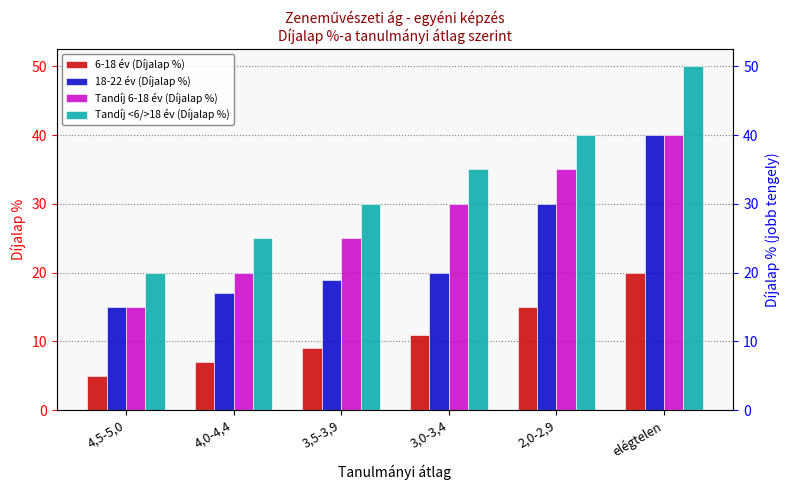

Reading right to left, extract all data points from this chart.

6-18 év (Díjalap %): 20	15	11	9	7	5
18-22 év (Díjalap %): 40	30	20	19	17	15
Tandíj 6-18 év (Díjalap %): 40	35	30	25	20	15
Tandíj <6/>18 év (Díjalap %): 50	40	35	30	25	20